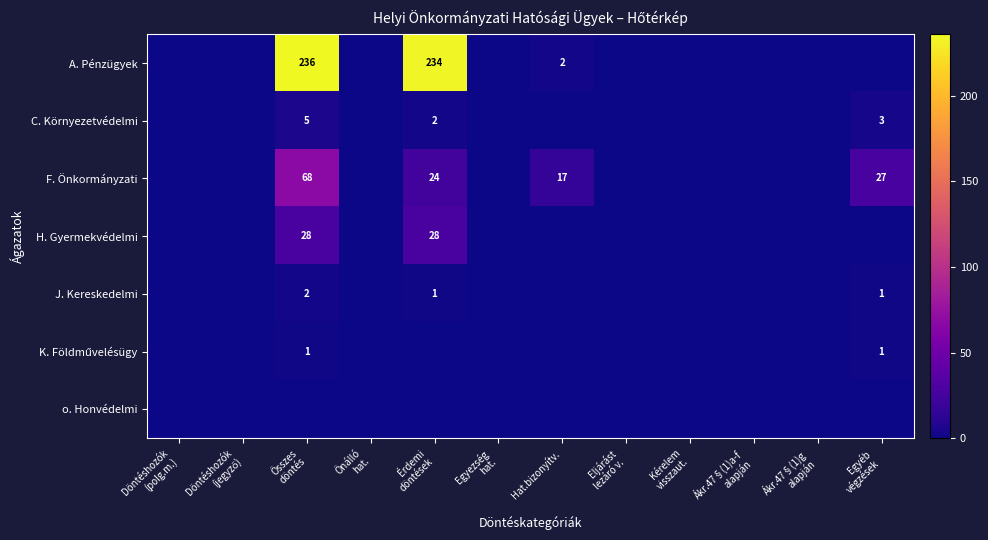

Which has a higher value, Kérelem
visszaut. or Ákr.47§(1)g
alapján?

Kérelem
visszaut.